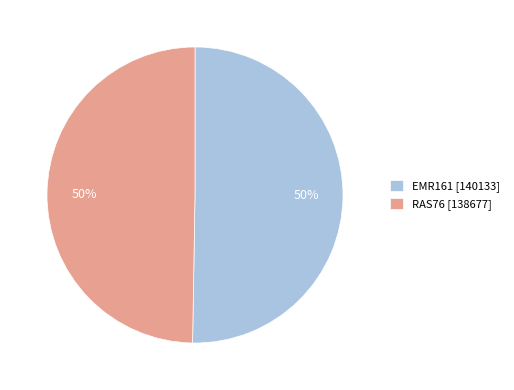

What percentage is the EMR161 slice, to the nearest percent?

50%